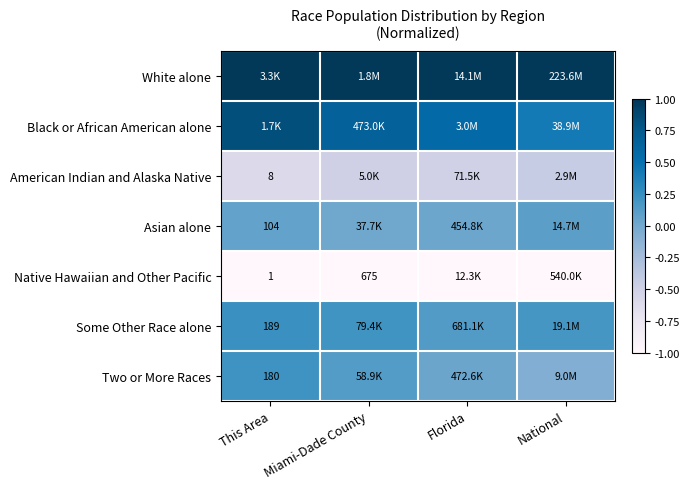

At which category does the chart reach its peak across all series?

This Area